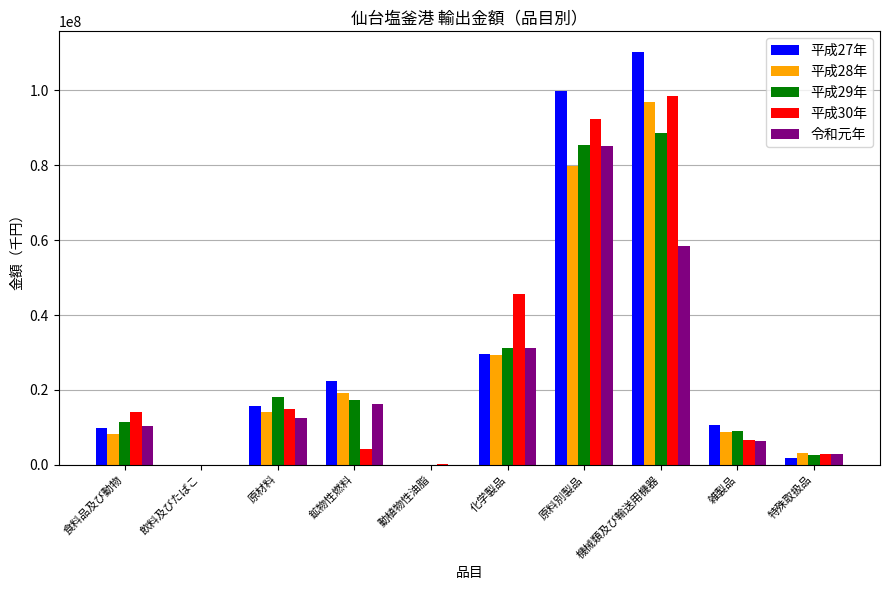

True or false: 令和元年 has a value of 16116632 at 鉱物性燃料.

True